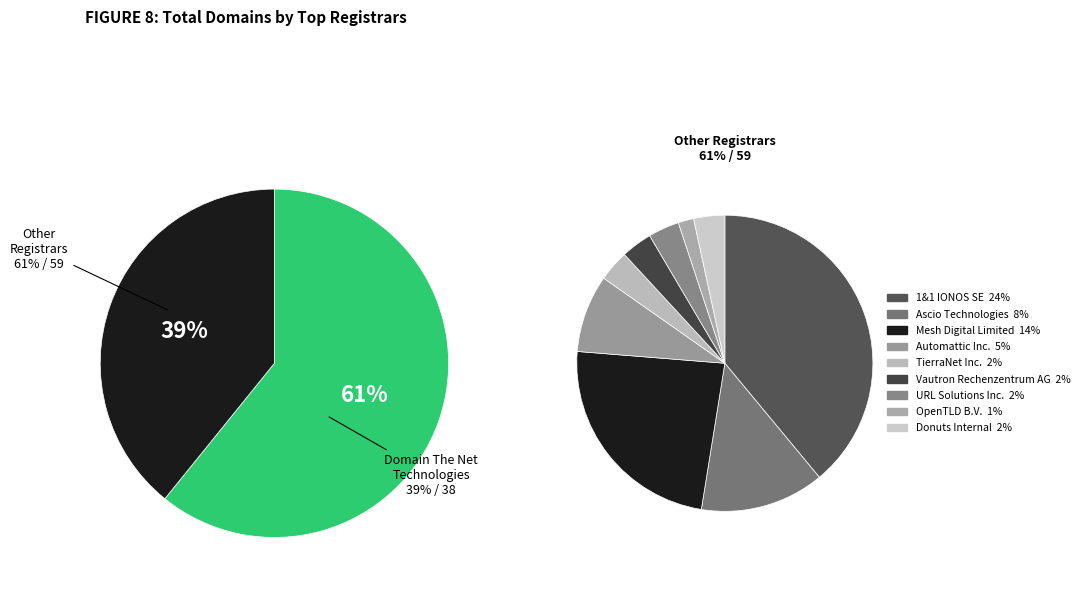

What is the change in value from Automattic Inc. to TierraNet Inc.?

-3